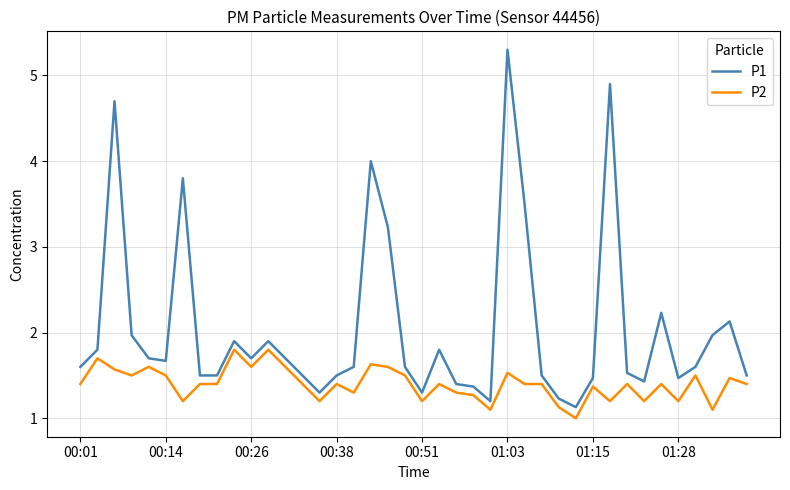

Rank the series by their maximum value, from highest to lowest.

P1, P2